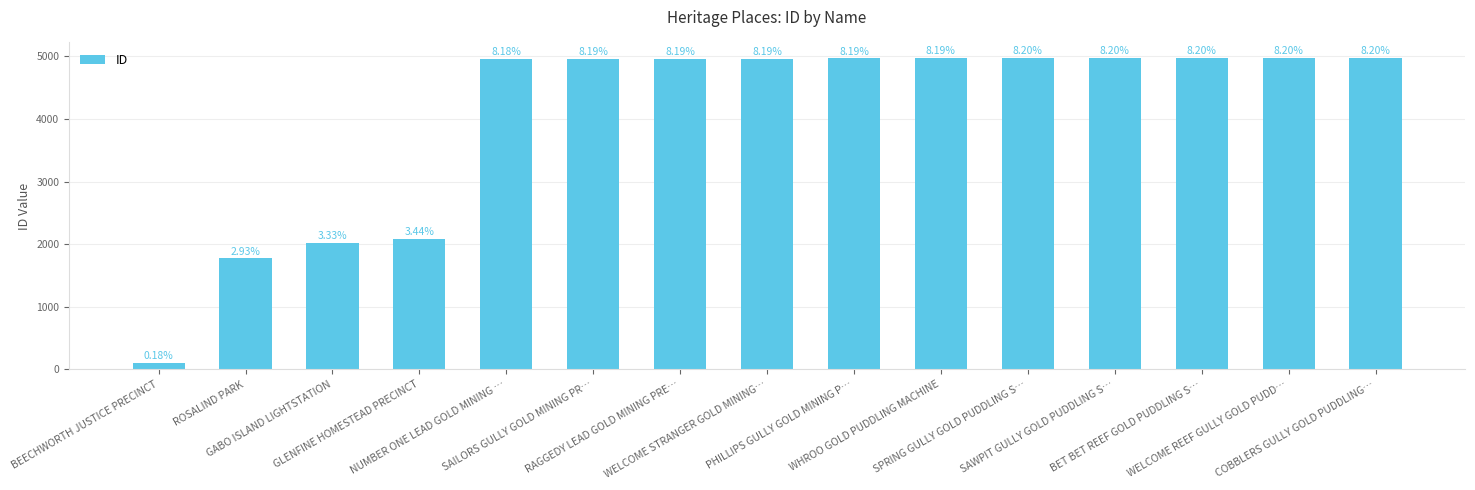

What is the change in value from SAILORS GULLY GOLD MINING PR… to COBBLERS GULLY GOLD PUDDLING…?

+10